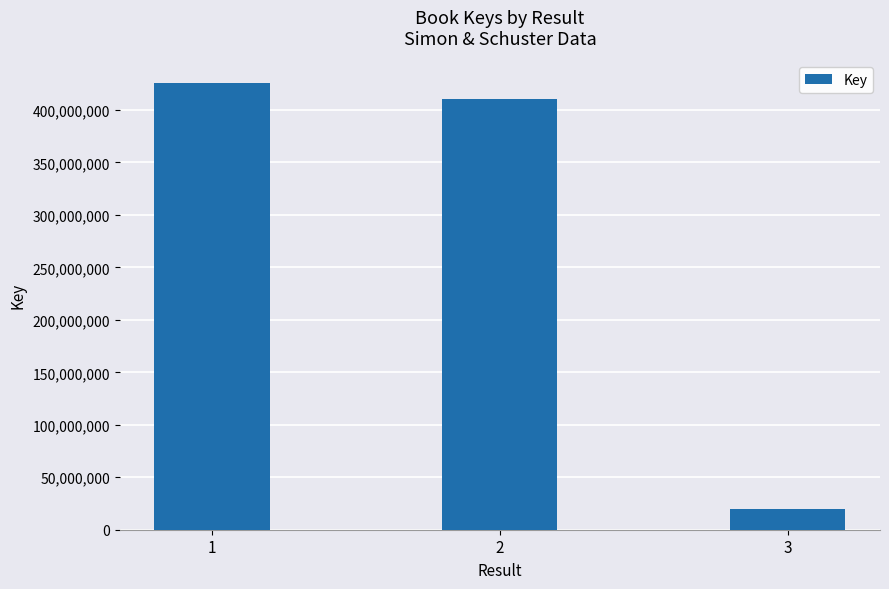

Reading left to right, transcribe all the data shown in this chart.

1=425928477	2=410411424	3=19742785